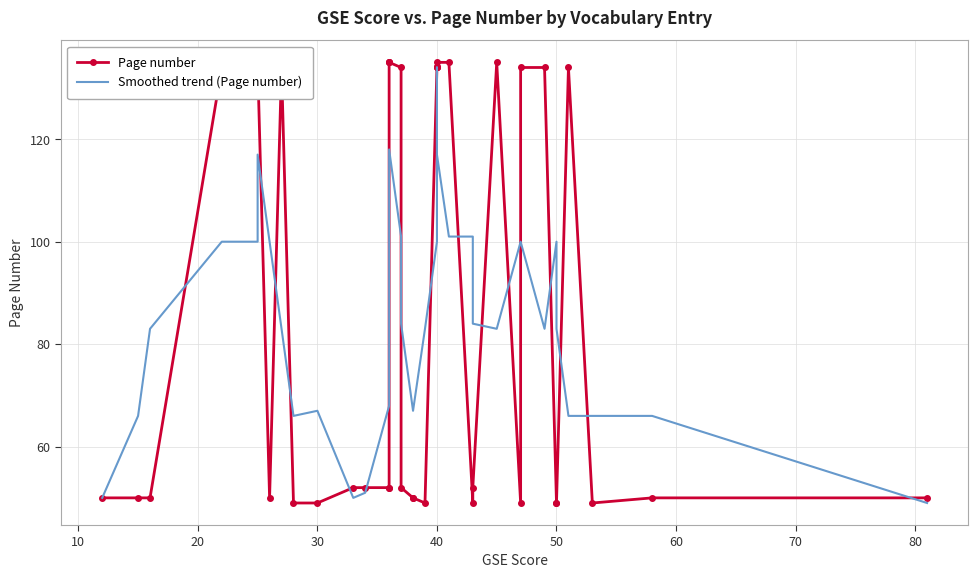

What is the minimum value shown in the chart?

49